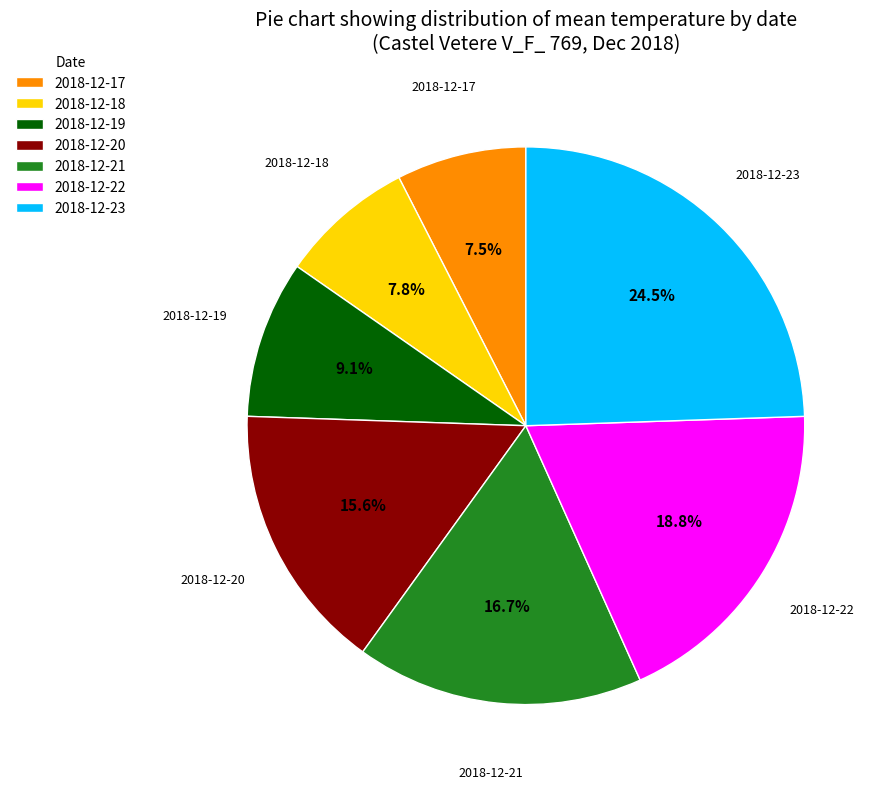

Is there a majority slice in this chart?

No